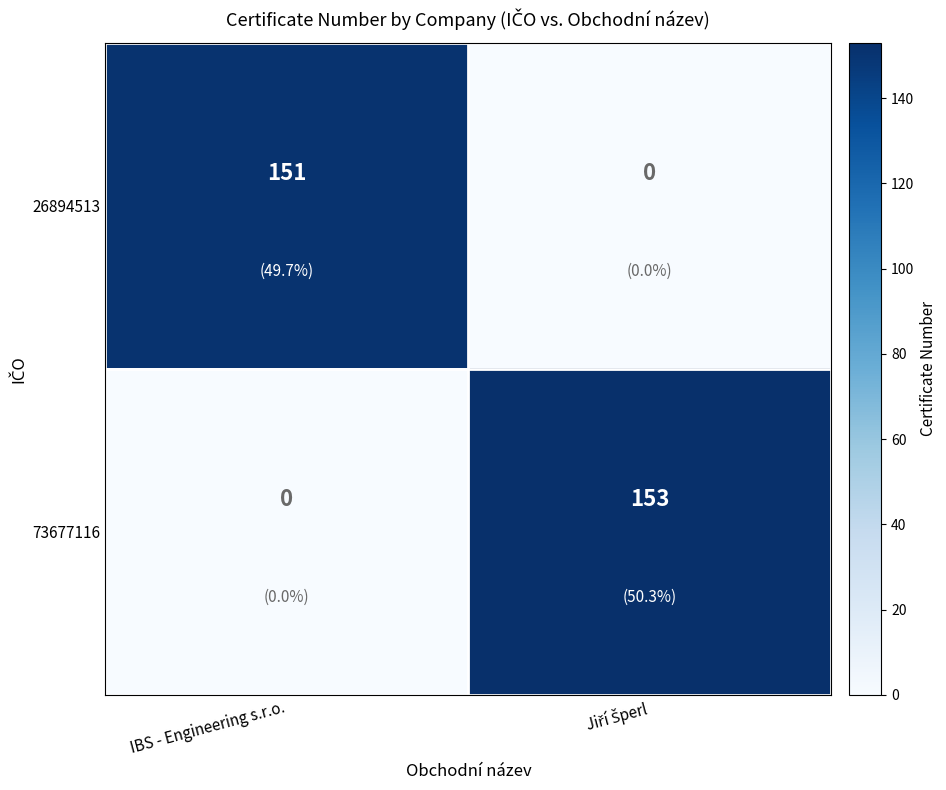

Rank the series by their maximum value, from lowest to highest.

26894513, 73677116